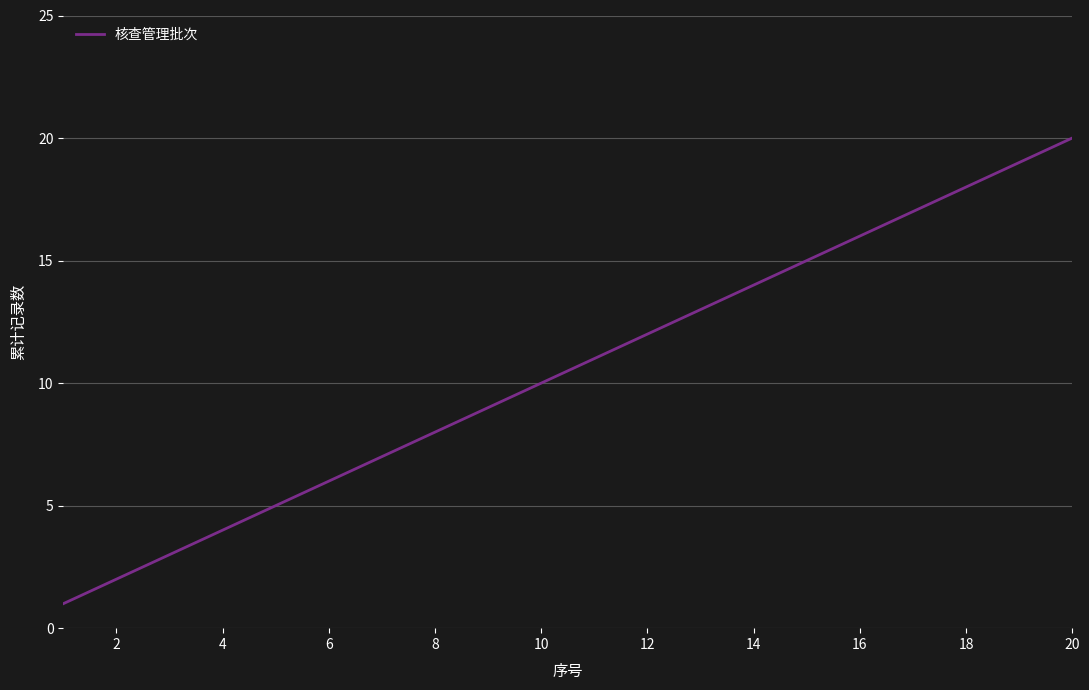

What is the difference between the maximum and minimum values?

19